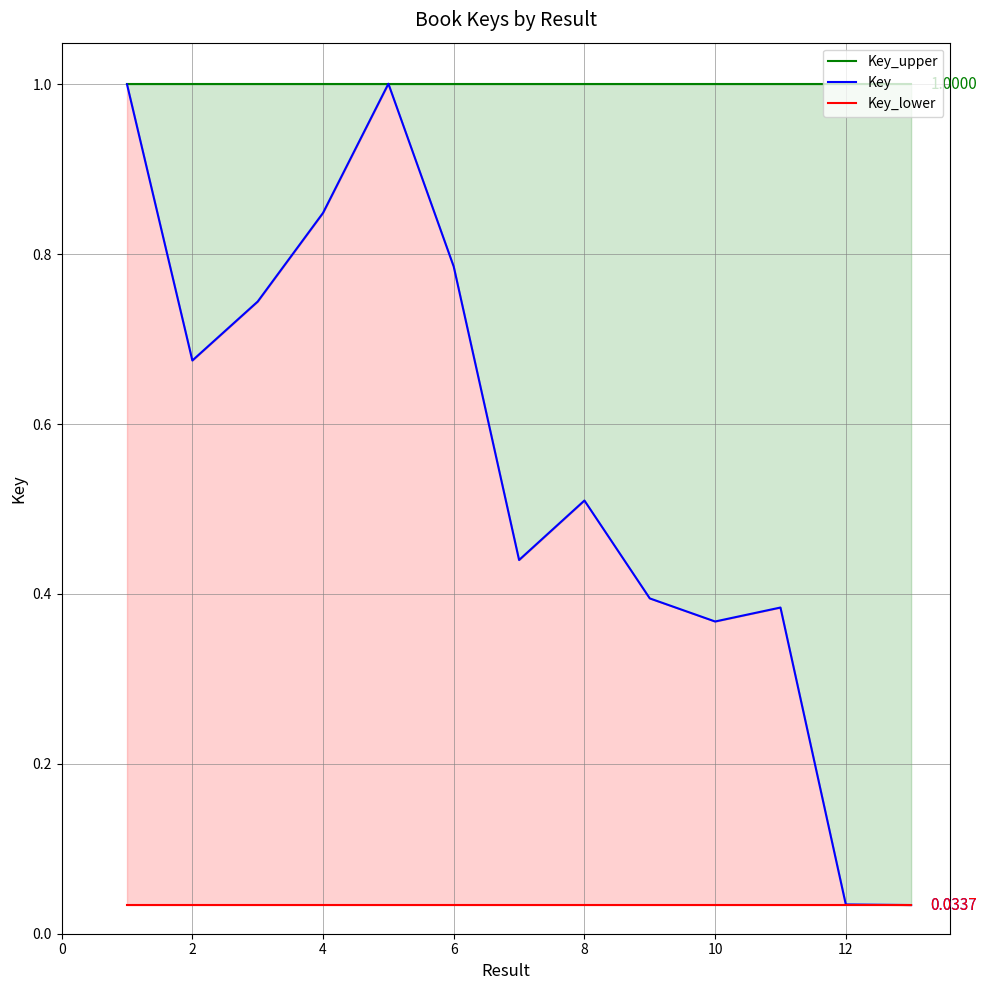

Reading left to right, list all the values displayed in this chart.

Key_upper: 1.0	1.0	1.0	1.0	1.0	1.0	1.0	1.0	1.0	1.0	1.0	1.0	1.0
Key: 1.0	0.7	0.7	0.8	1.0	0.8	0.4	0.5	0.4	0.4	0.4	0.0	0.0
Key_lower: 0.0	0.0	0.0	0.0	0.0	0.0	0.0	0.0	0.0	0.0	0.0	0.0	0.0